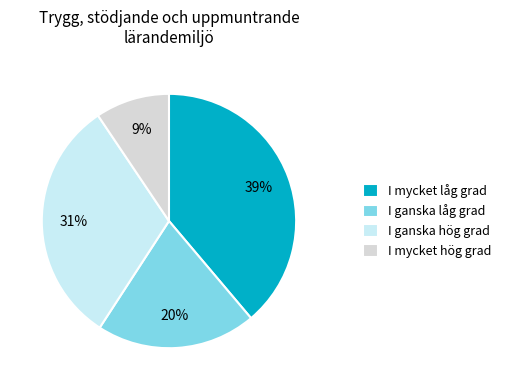

Which category has the smallest portion of the pie?

I mycket hög grad